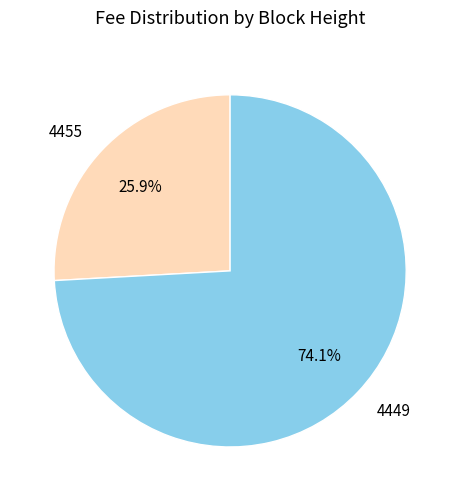

Rank the categories by value from lowest to highest.

4455, 4449